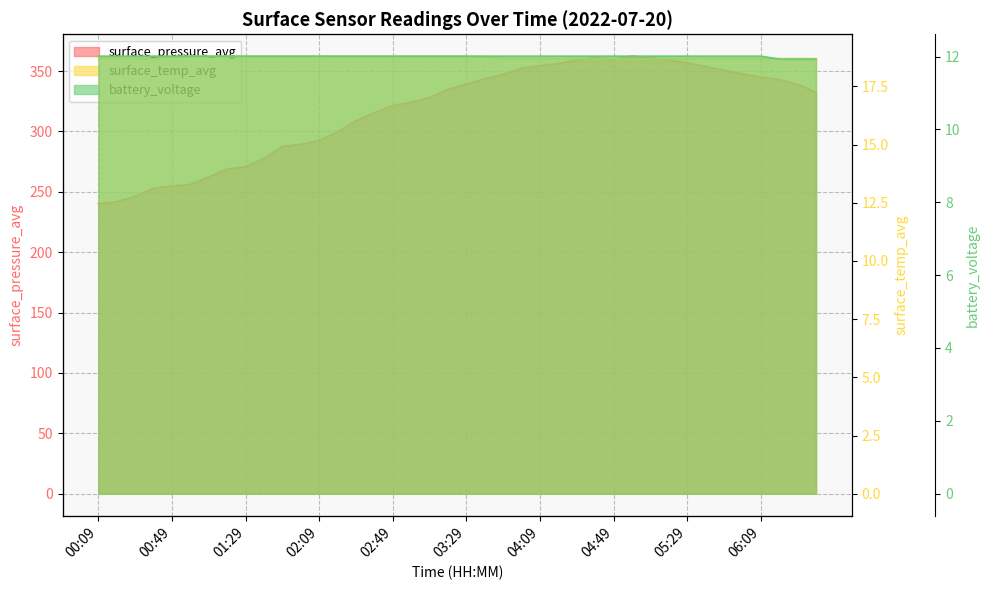

What is the total value across all series at 00:29?

277.0